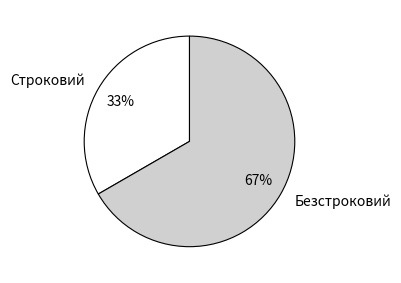

What is the ratio of the value at Строковий to the value at Безстроковий?

0.5